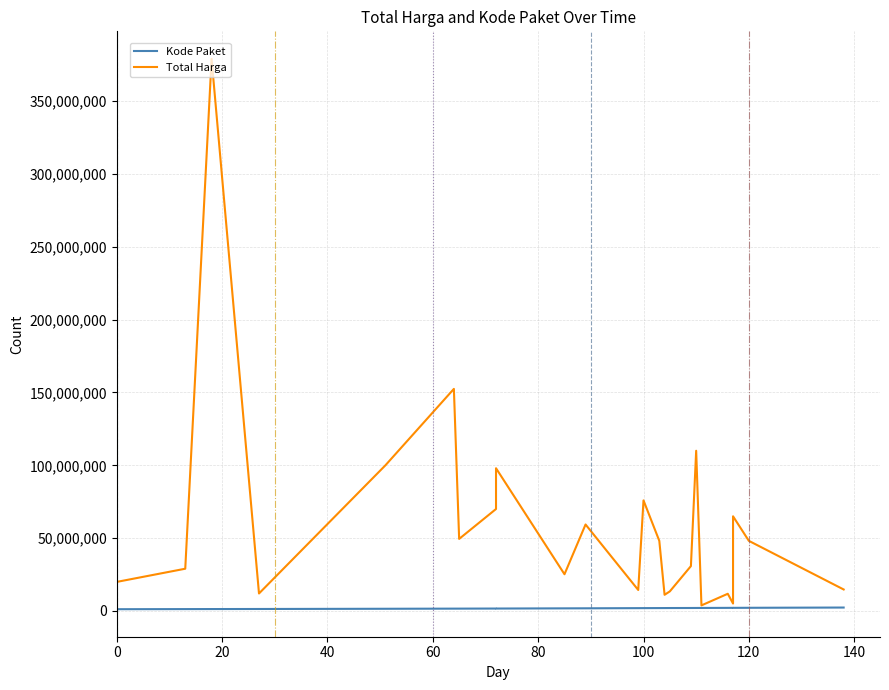

What is the sum of the Kode Paket values at 20 and 20?

3419222